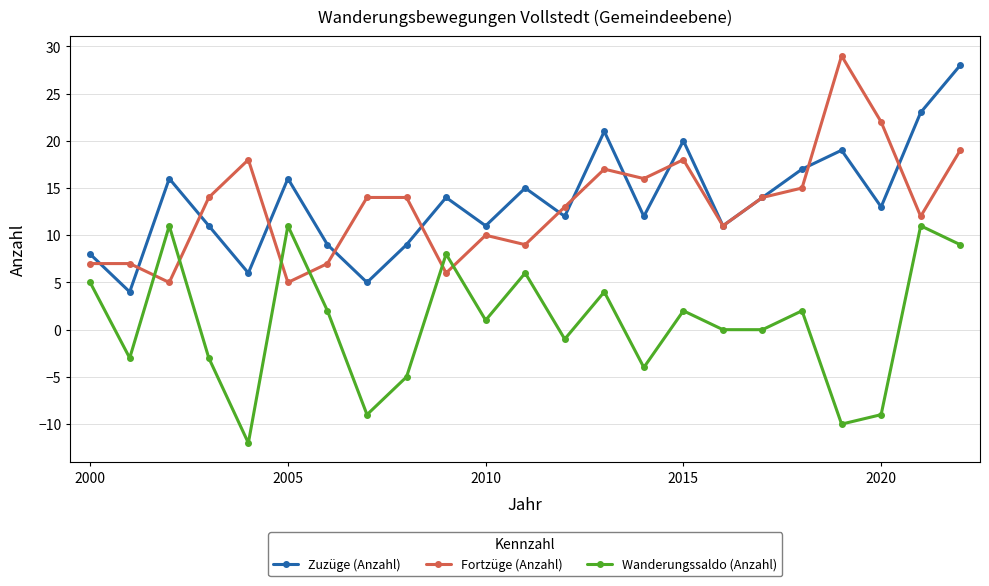

How many intersections are there between Fortzüge (Anzahl) and Wanderungssaldo (Anzahl)?

6